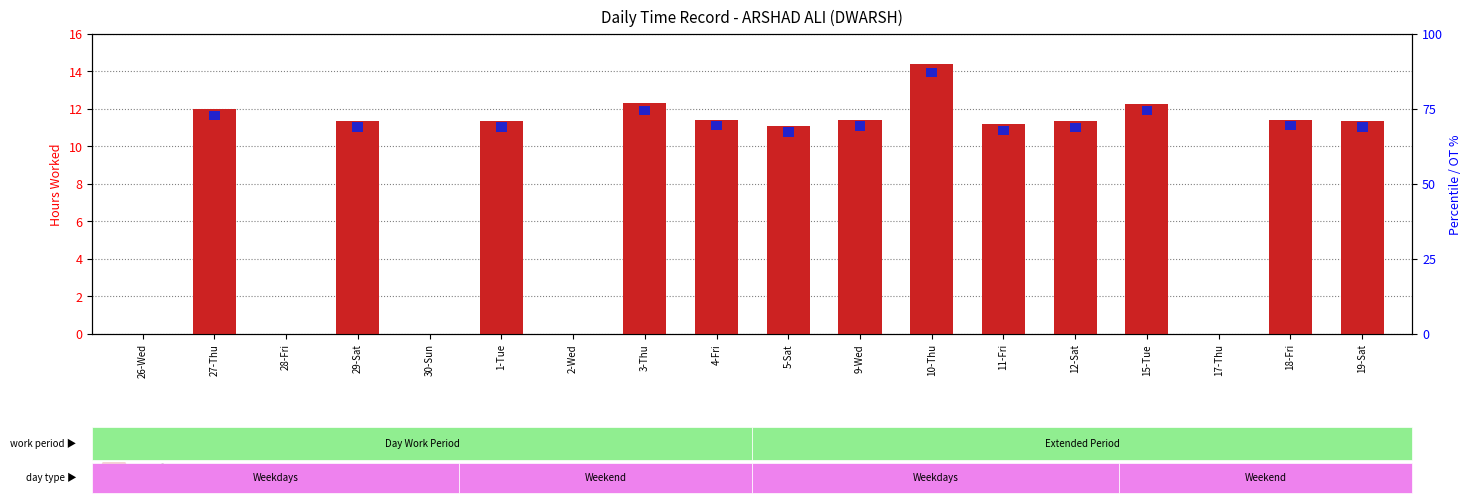

Rank the categories by transformed count value from lowest to highest.

26-Wed, 28-Fri, 30-Sun, 2-Wed, 17-Thu, 5-Sat, 11-Fri, 12-Sat, 19-Sat, 29-Sat, 1-Tue, 9-Wed, 4-Fri, 18-Fri, 27-Thu, 15-Tue, 3-Thu, 10-Thu